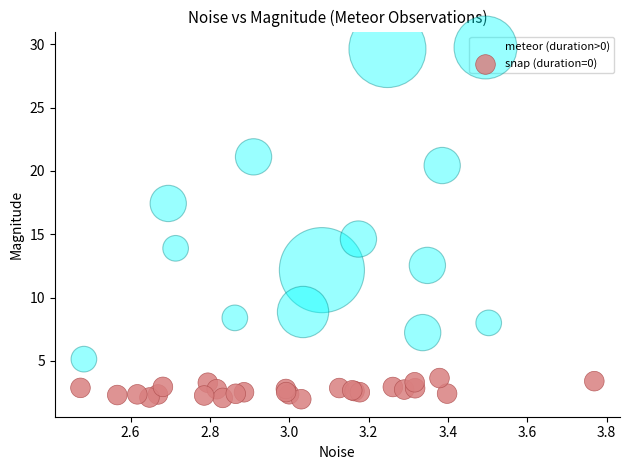

What are all the series names shown in the legend?

meteor (duration>0), snap (duration=0)